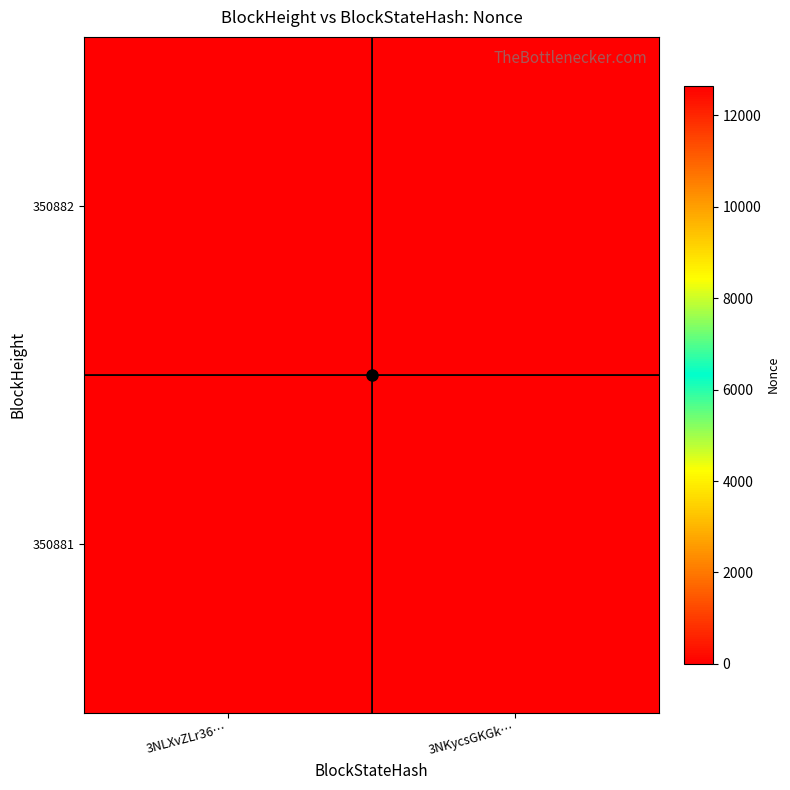

Reading left to right, extract all data points from this chart.

350882: 3NLXvZLr36…=0	3NKycsGKGk…=12654
350881: 3NLXvZLr36…=0	3NKycsGKGk…=12654